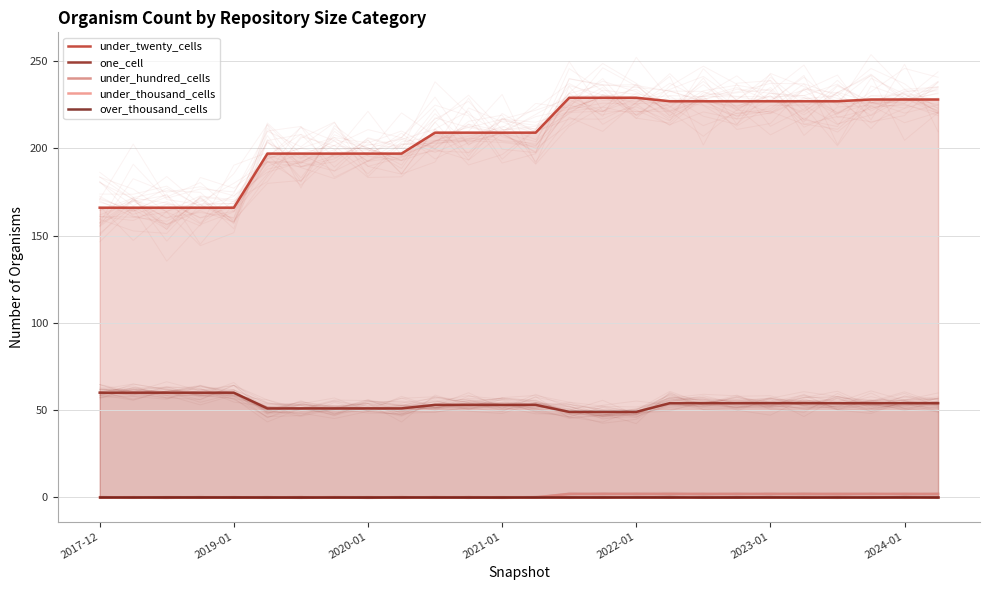

What is the maximum value for under_twenty_cells?

229